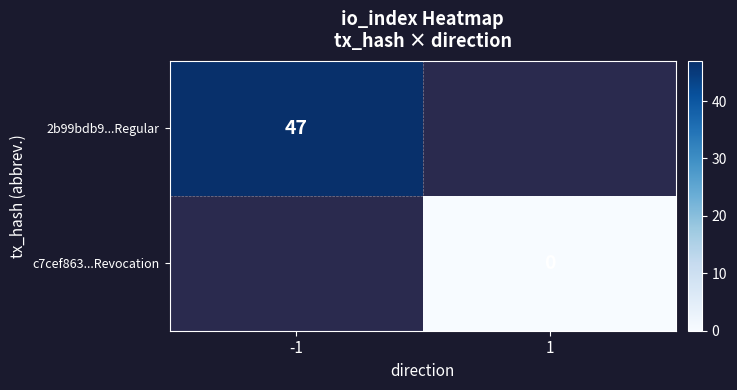

True or false: 2b99bdb9...Regular has a value of 47 at -1.

True